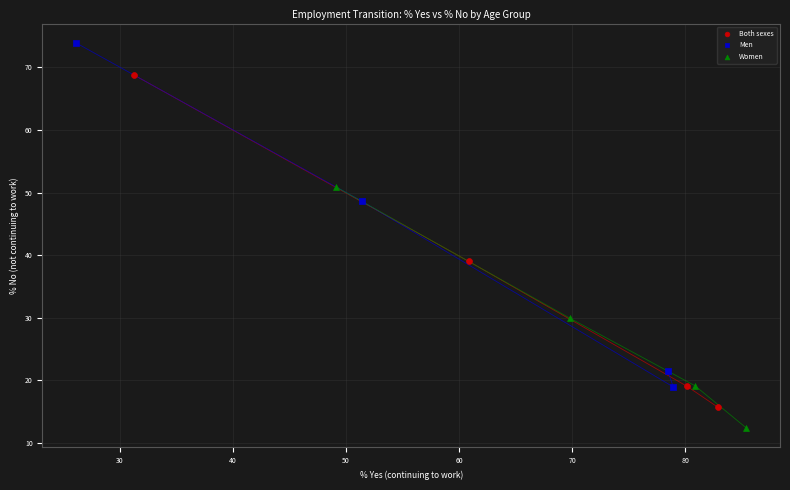

Which series reaches the maximum Y coordinate?

Men